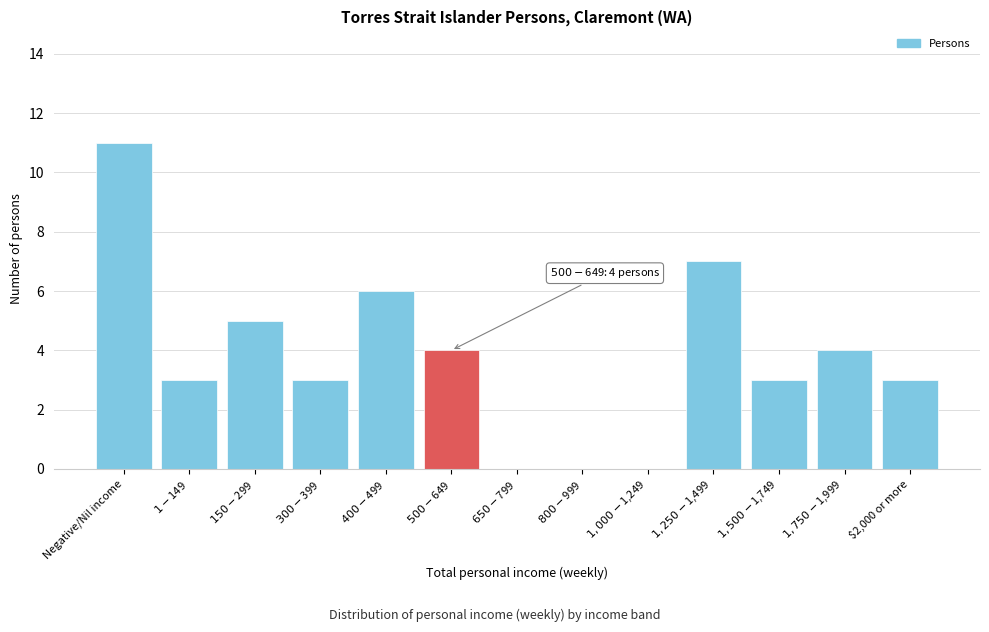

What is the maximum value shown in the chart?

11